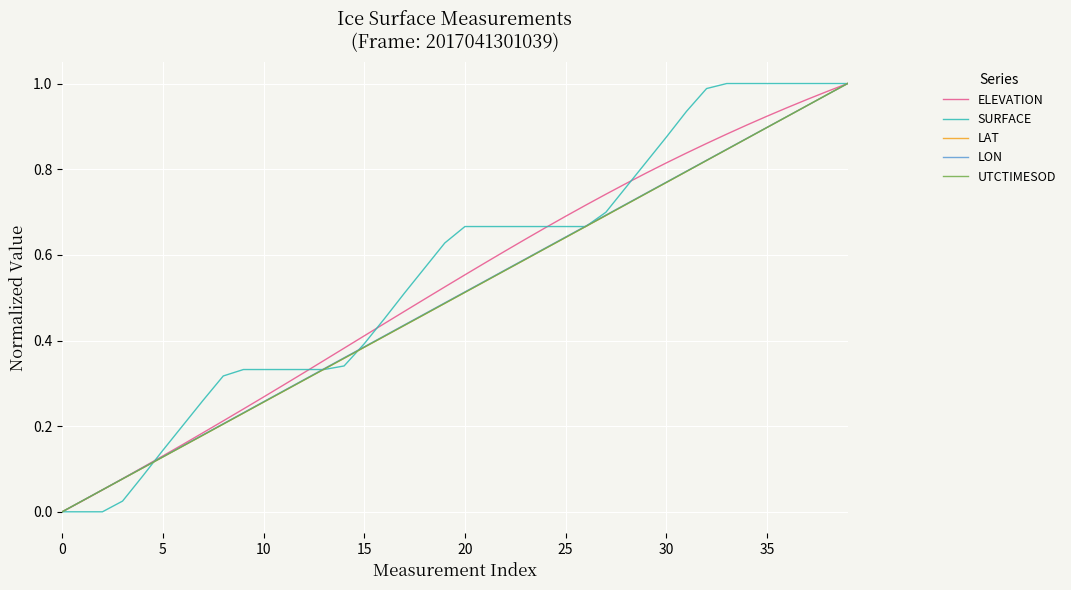

What is the average value of the LON series?

0.5